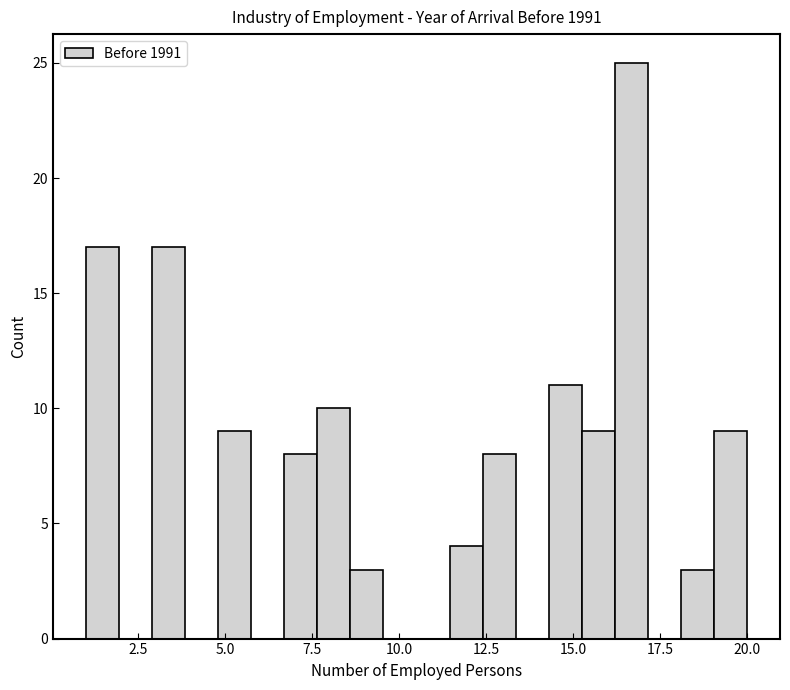

Around what value on the x-axis is the tallest bar? Give the approximate position of its centre, as read against the axis.

16.5